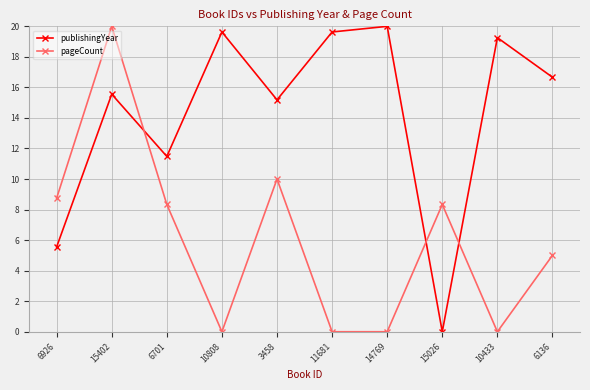

At which label does pageCount first exceed 8?

6926